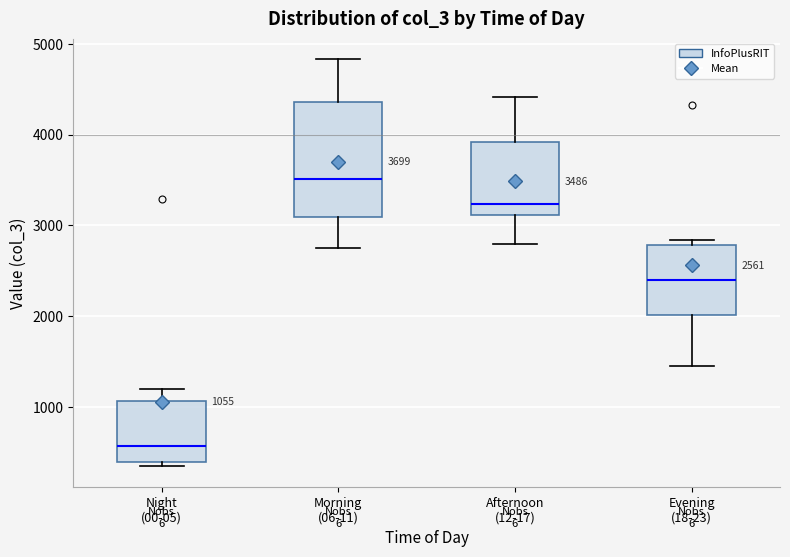

Which box is the tallest, from its lower edge to its upper edge?

Morning (06-11)